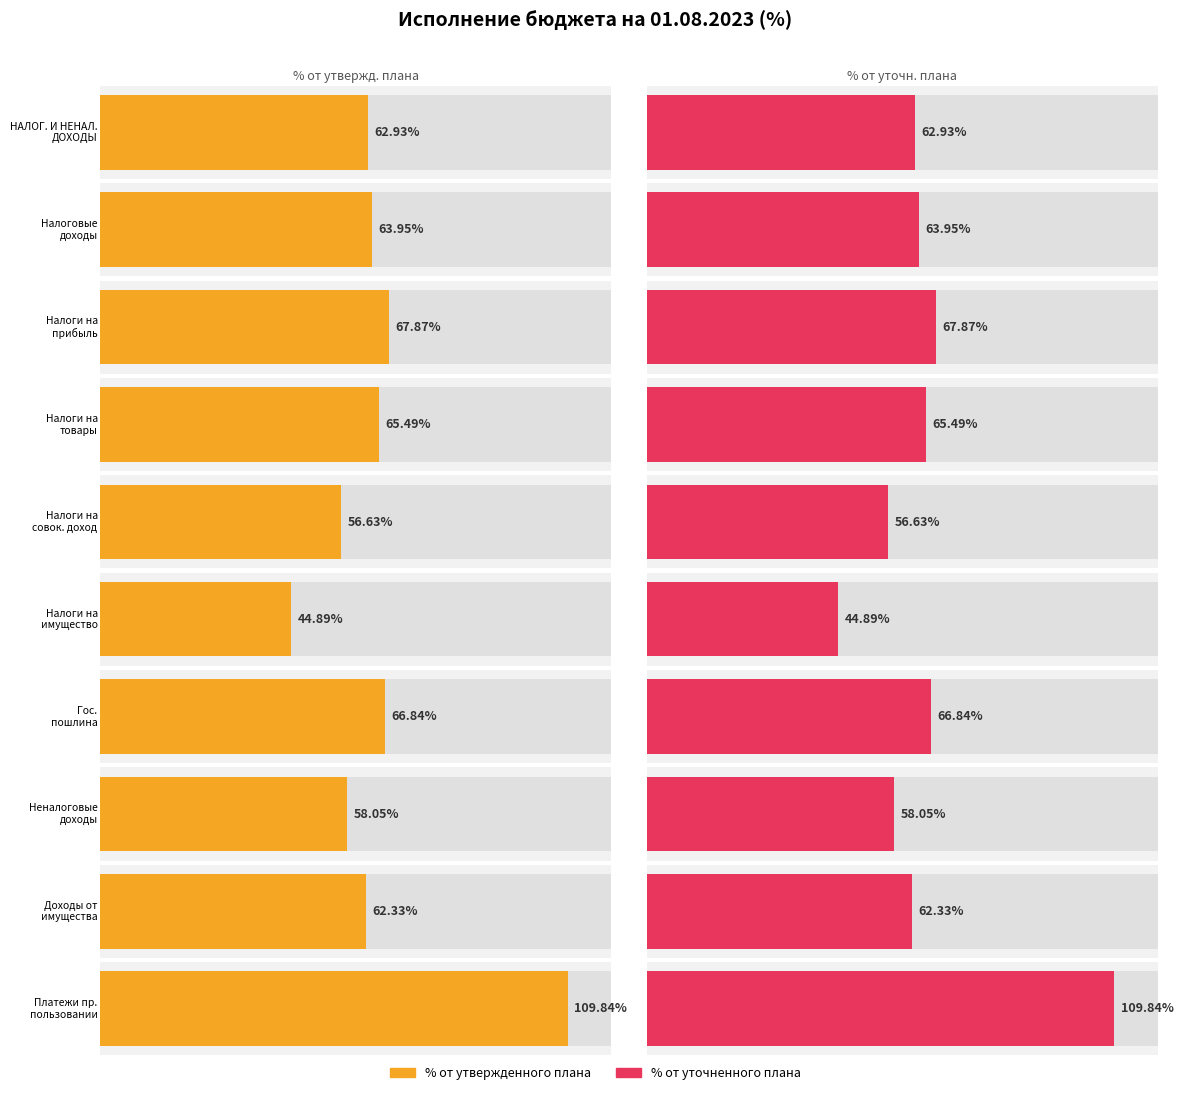

The value of от утвержденного плана at Налоги на совокупный доход is 86.5. True or false?

False